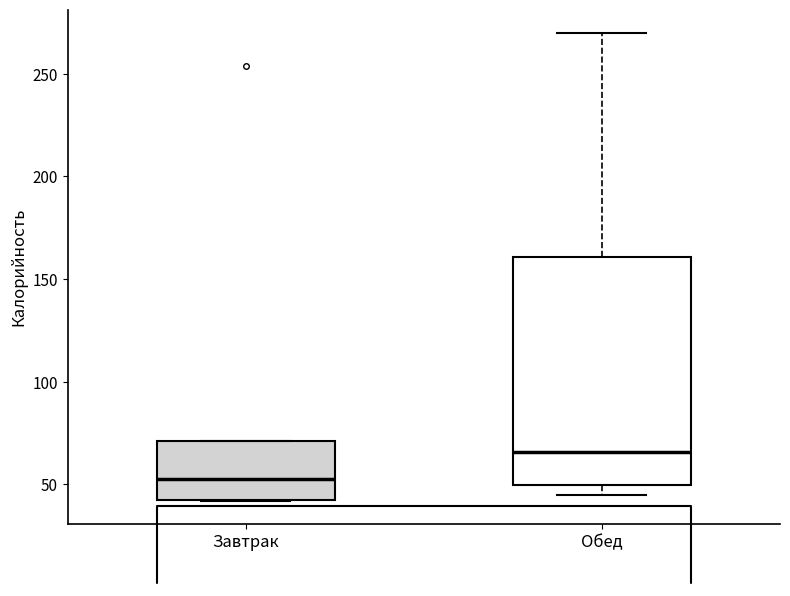

Reading left to right, transcribe this box plot: for each box, give where its median line is, the range the box spans, and where its two whiskers end, as read against the y-axis. The values are not printed on the chart, so give them approximately, as read against the axis.

Завтрак: median 55, box 45 to 70, whiskers 40 to 70
Обед: median 65, box 50 to 160, whiskers 45 to 270